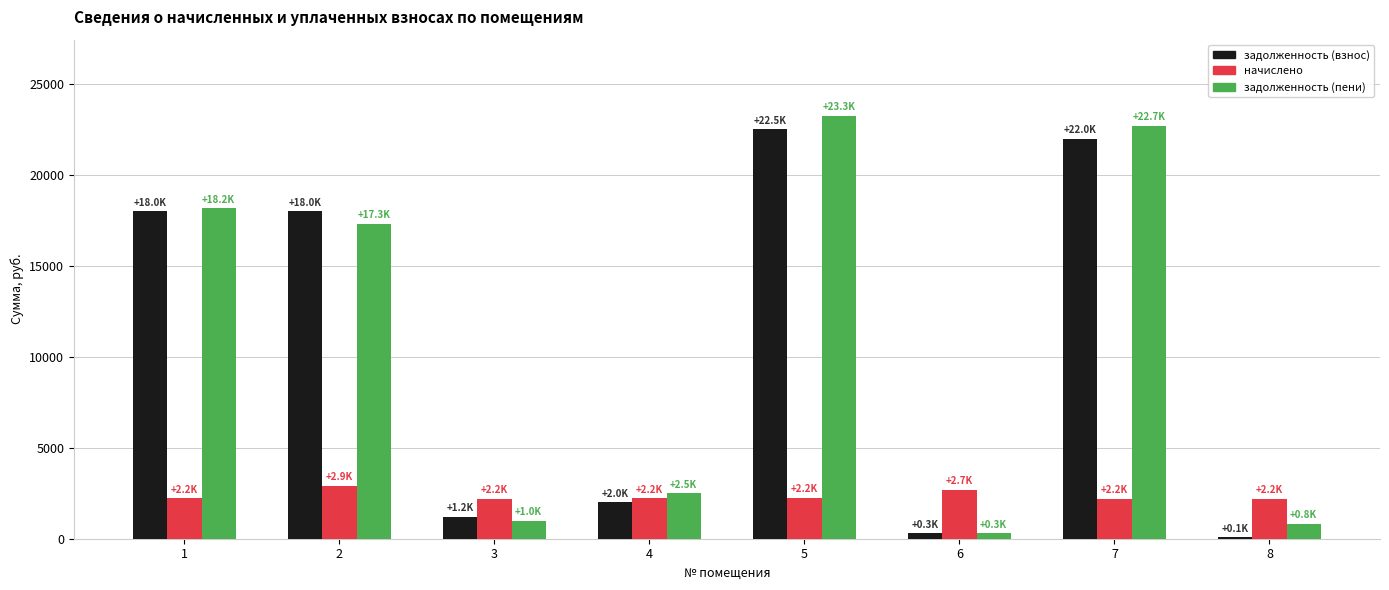

How many distinct data groups are displayed?

3